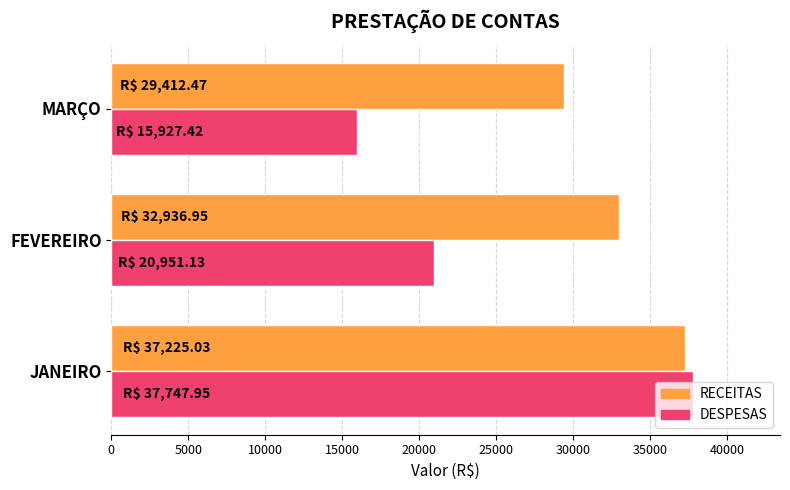

List the series in order of their overall mean, lowest first.

DESPESAS, RECEITAS